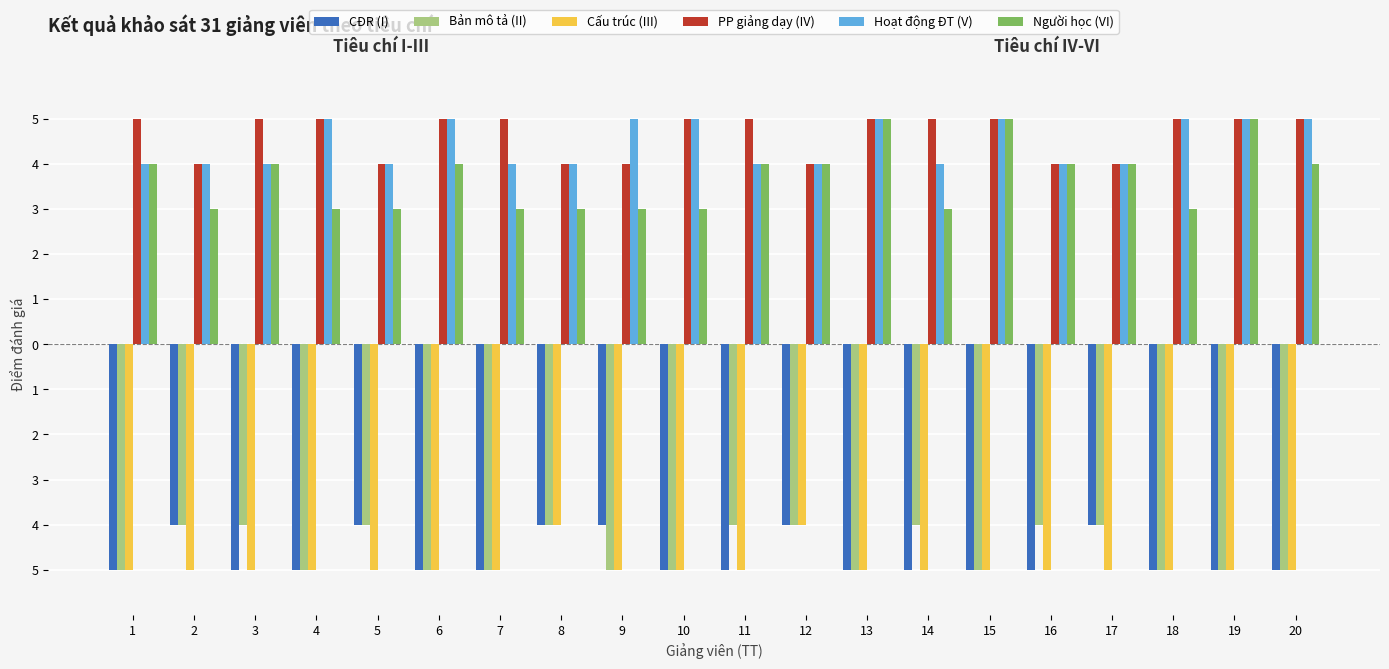

Is the value of Người học (VI) at 17 greater than the value of Cấu trúc (III) at 8?

Yes